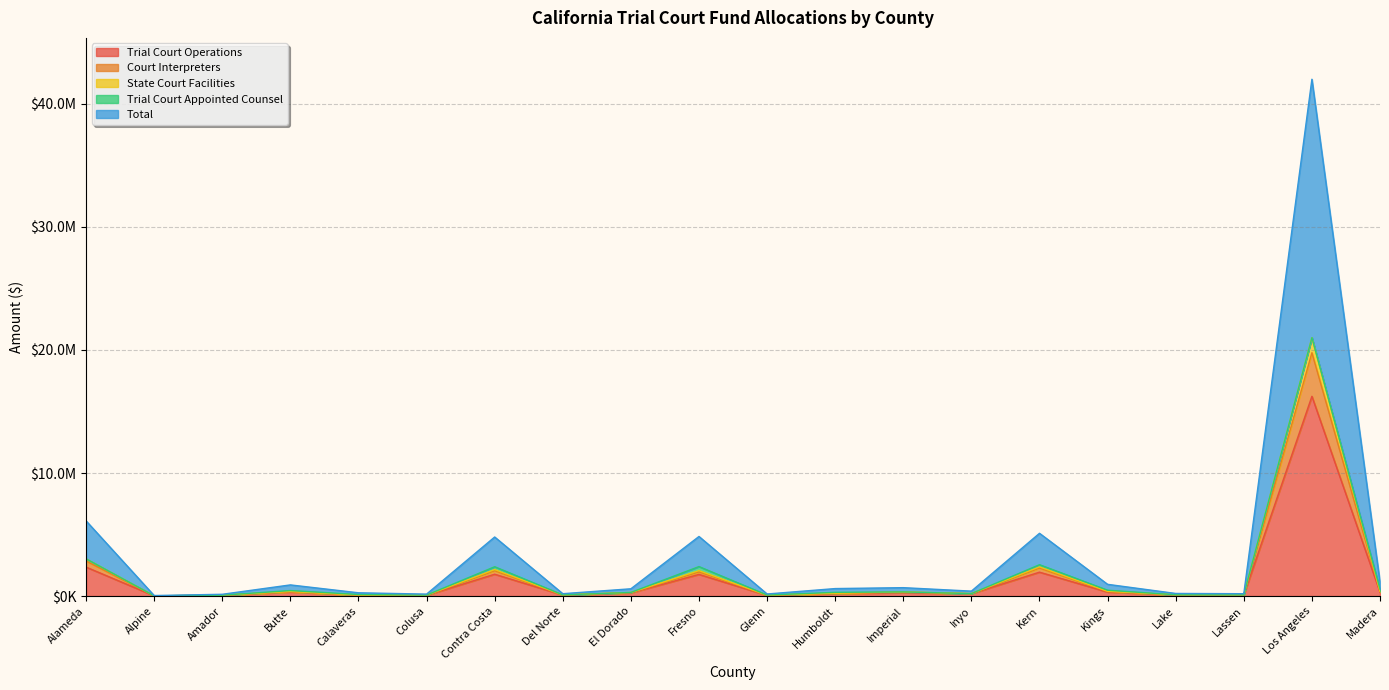

At which label does State Court Facilities reach its minimum?

Alpine